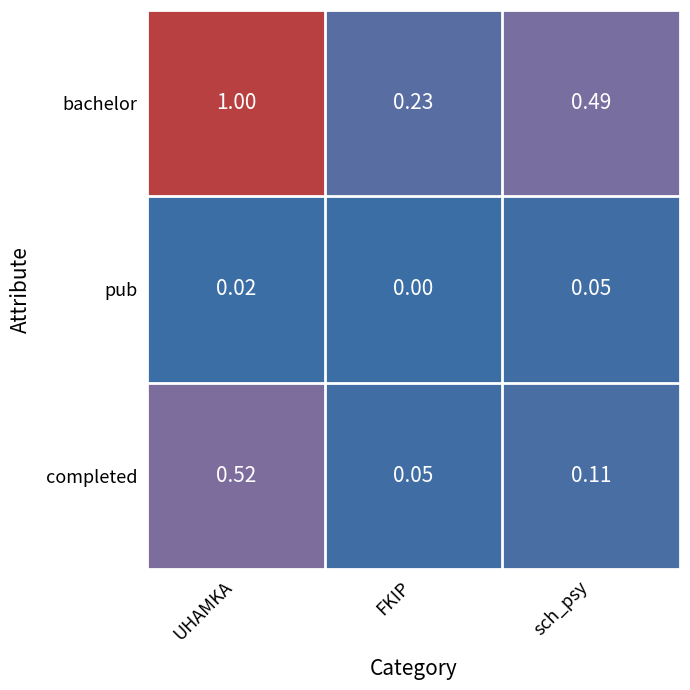

Rank the series by their maximum value, from lowest to highest.

pub, completed, bachelor